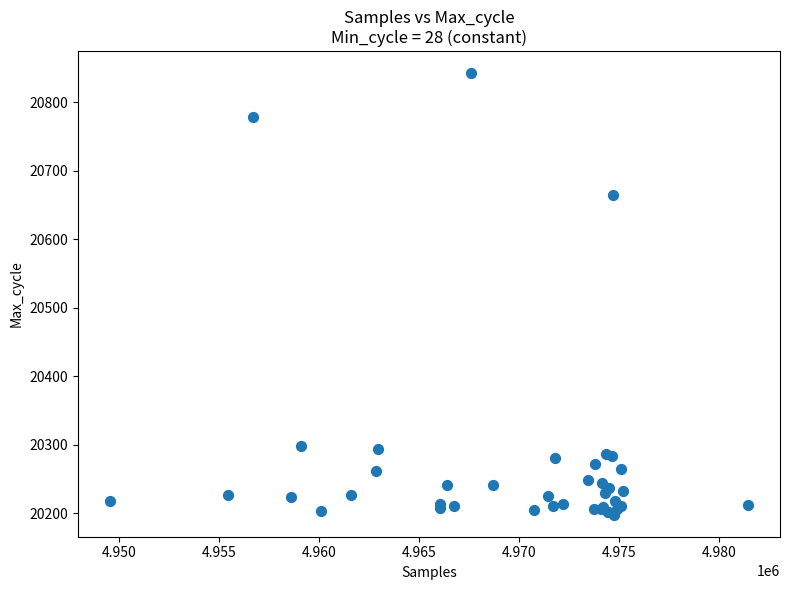

What Y value in the scatter plot is closest to 20520?

20664